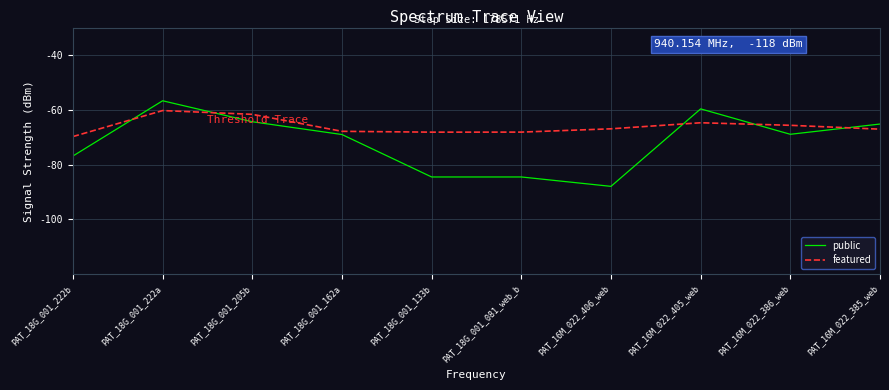

At which category is the sum across all series the highest?

PAT_18G_001_222a